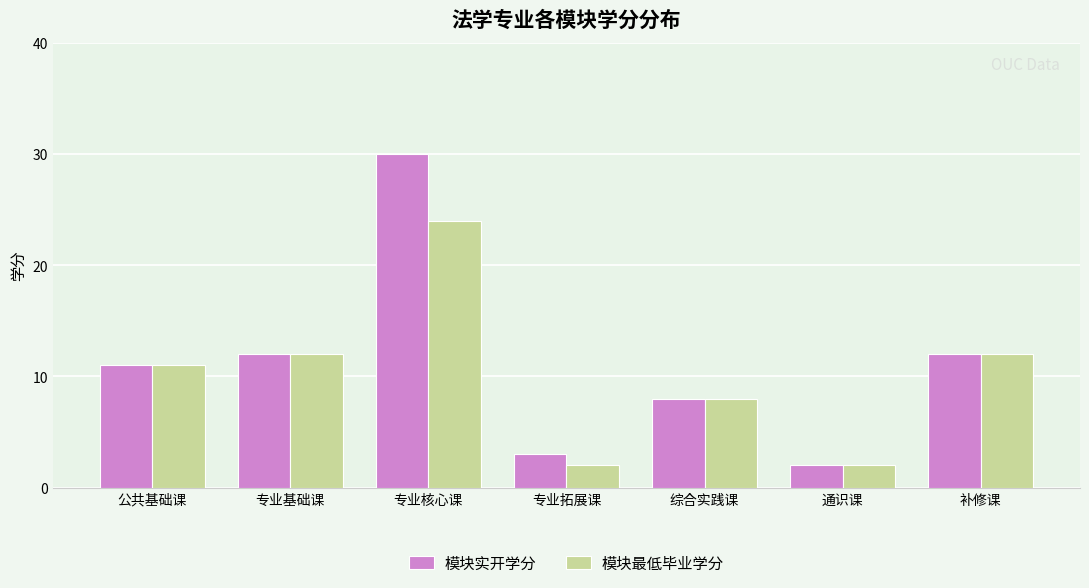

The value of 模块实开学分 at 公共基础课 is 11. True or false?

True